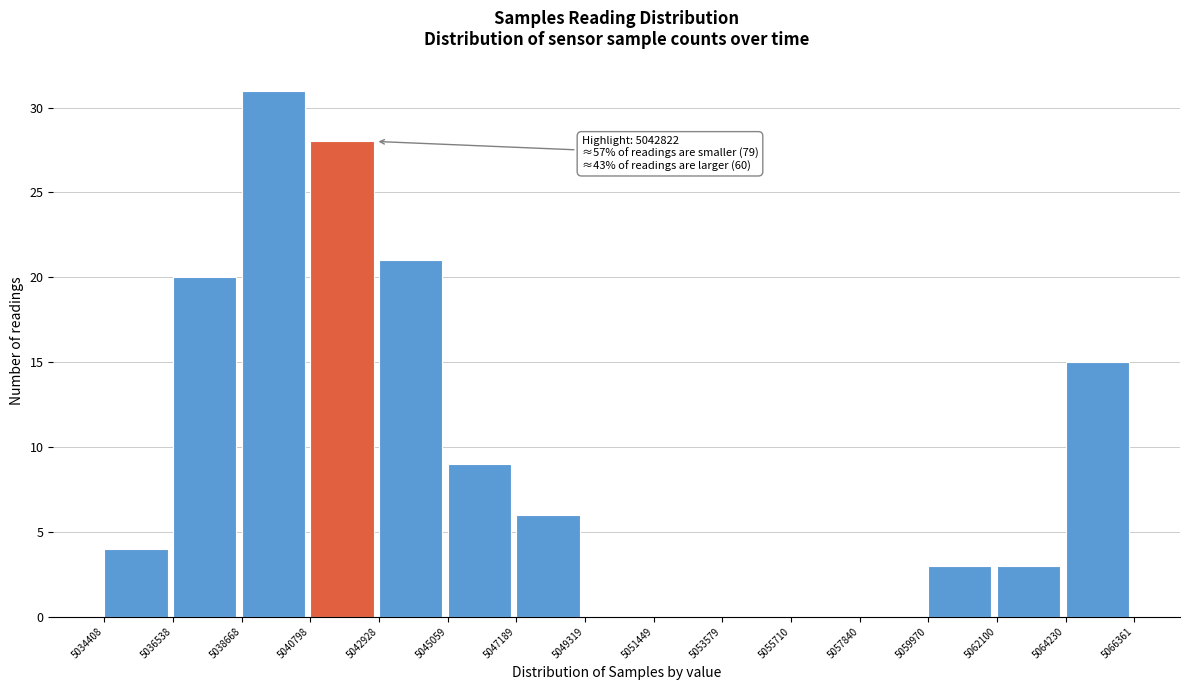

Over which range of the x-axis is the bar tallest?

5038668 to 5040798